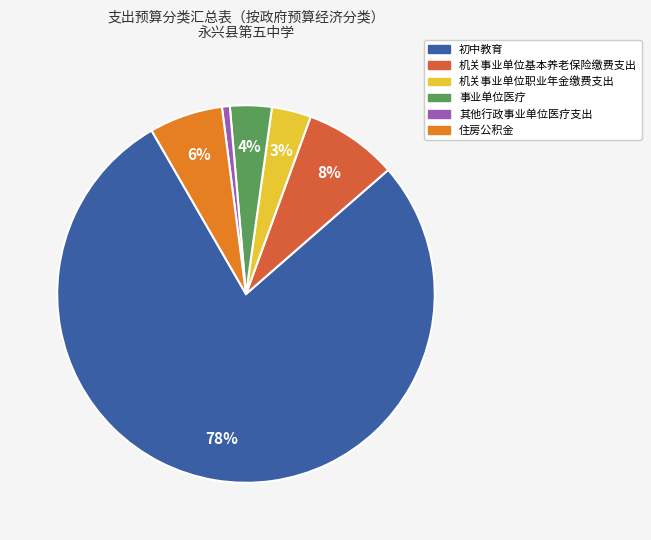

To the nearest percent, what percentage of the pie is 初中教育?

78%